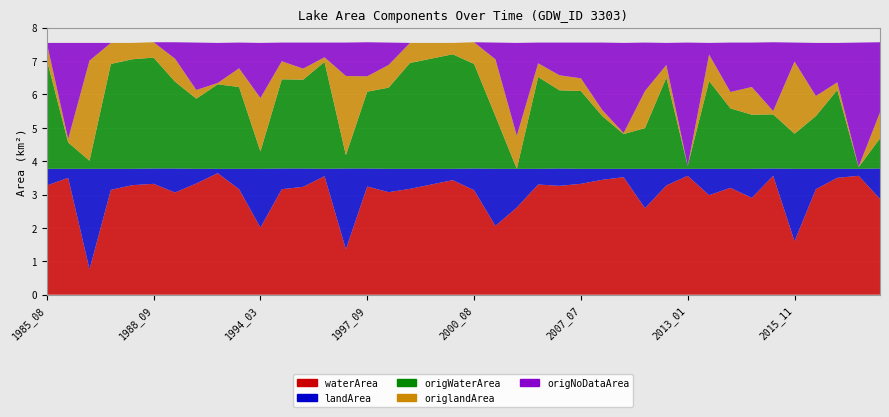

Reading left to right, transcribe all the data shown in this chart.

waterArea: 1985_08=3.3	1986_03=3.5	1987_03=0.8	1987_08=3.1	1988_08=3.3	1988_09=3.3	1990_08=3.1	1990_11=3.3	1991_03=3.6	1992_09=3.2	1994_03=2.0	1994_07=3.2	1994_10=3.2	1995_11=3.5	1996_03=1.4	1997_09=3.2	1998_07=3.1	1999_07=3.2	1999_08=3.3	1999_09=3.4	2000_08=3.1	2003_05=2.1	2004_02=2.6	2004_08=3.3	2007_01=3.3	2007_07=3.3	2008_07=3.4	2010_01=3.5	2011_02=2.6	2012_02=3.3	2013_01=3.6	2013_05=3.0	2013_10=3.2	2014_06=2.9	2014_11=3.6	2015_11=1.6	2017_04=3.2	2019_02=3.5	2020_03=3.6	2020_09=2.9
landArea: 1985_08=0.5	1986_03=0.3	1987_03=3.0	1987_08=0.6	1988_08=0.5	1988_09=0.5	1990_08=0.7	1990_11=0.4	1991_03=0.1	1992_09=0.6	1994_03=1.8	1994_07=0.6	1994_10=0.6	1995_11=0.2	1996_03=2.4	1997_09=0.5	1998_07=0.7	1999_07=0.6	1999_08=0.5	1999_09=0.3	2000_08=0.7	2003_05=1.7	2004_02=1.2	2004_08=0.5	2007_01=0.5	2007_07=0.5	2008_07=0.3	2010_01=0.2	2011_02=1.2	2012_02=0.5	2013_01=0.2	2013_05=0.8	2013_10=0.6	2014_06=0.9	2014_11=0.2	2015_11=2.2	2017_04=0.6	2019_02=0.3	2020_03=0.2	2020_09=0.9
origWaterArea: 1985_08=3.3	1986_03=0.8	1987_03=0.2	1987_08=3.1	1988_08=3.3	1988_09=3.3	1990_08=2.6	1990_11=2.1	1991_03=2.5	1992_09=2.5	1994_03=0.5	1994_07=2.7	1994_10=2.7	1995_11=3.2	1996_03=0.4	1997_09=2.3	1998_07=2.4	1999_07=3.2	1999_08=3.3	1999_09=3.4	2000_08=3.1	2003_05=1.6	2004_02=0.0	2004_08=2.8	2007_01=2.3	2007_07=2.3	2008_07=1.6	2010_01=1.0	2011_02=1.2	2012_02=2.7	2013_01=0.1	2013_05=2.6	2013_10=1.8	2014_06=1.6	2014_11=1.6	2015_11=1.1	2017_04=1.6	2019_02=2.4	2020_03=0.1	2020_09=0.9
origlandArea: 1985_08=0.5	1986_03=0.1	1987_03=3.0	1987_08=0.6	1988_08=0.5	1988_09=0.5	1990_08=0.7	1990_11=0.3	1991_03=0.0	1992_09=0.6	1994_03=1.6	1994_07=0.5	1994_10=0.3	1995_11=0.1	1996_03=2.4	1997_09=0.5	1998_07=0.7	1999_07=0.6	1999_08=0.5	1999_09=0.3	2000_08=0.7	2003_05=1.7	2004_02=1.0	2004_08=0.4	2007_01=0.5	2007_07=0.4	2008_07=0.2	2010_01=0.0	2011_02=1.1	2012_02=0.4	2013_01=0.0	2013_05=0.8	2013_10=0.5	2014_06=0.8	2014_11=0.1	2015_11=2.2	2017_04=0.6	2019_02=0.2	2020_03=0.0	2020_09=0.8
origNoDataArea: 1985_08=0.0	1986_03=2.9	1987_03=0.5	1987_08=0.0	1988_08=0.0	1988_09=0.0	1990_08=0.5	1990_11=1.4	1991_03=1.2	1992_09=0.8	1994_03=1.6	1994_07=0.6	1994_10=0.8	1995_11=0.4	1996_03=1.0	1997_09=1.0	1998_07=0.7	1999_07=0.0	1999_08=0.0	1999_09=0.0	2000_08=0.0	2003_05=0.5	2004_02=2.8	2004_08=0.6	2007_01=1.0	2007_07=1.1	2008_07=2.0	2010_01=2.7	2011_02=1.4	2012_02=0.7	2013_01=3.7	2013_05=0.3	2013_10=1.5	2014_06=1.3	2014_11=2.1	2015_11=0.6	2017_04=1.6	2019_02=1.2	2020_03=3.7	2020_09=2.1